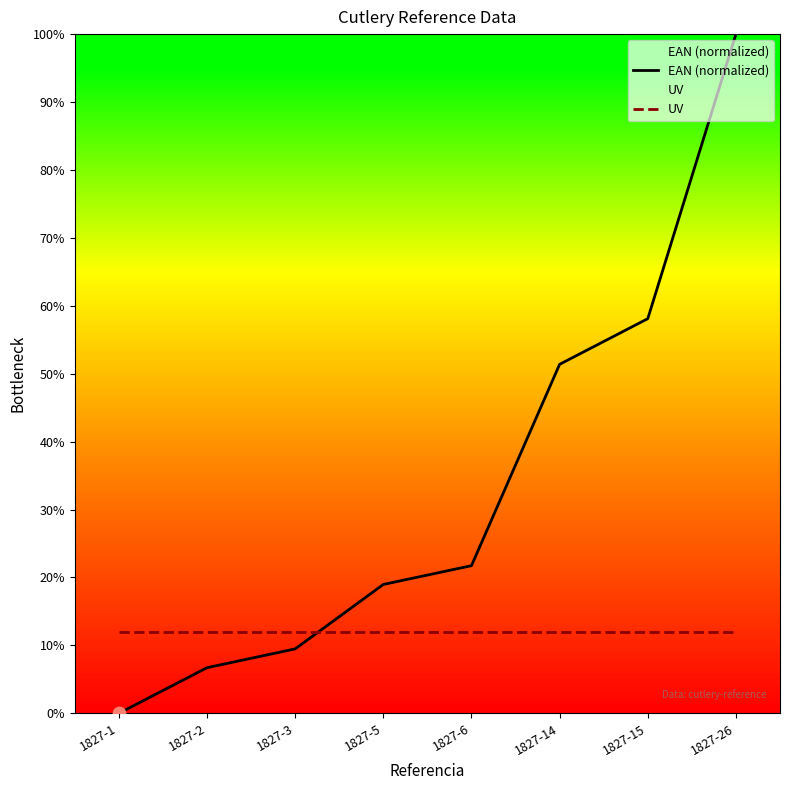

At how many categories does at least one series exceed 61?

1